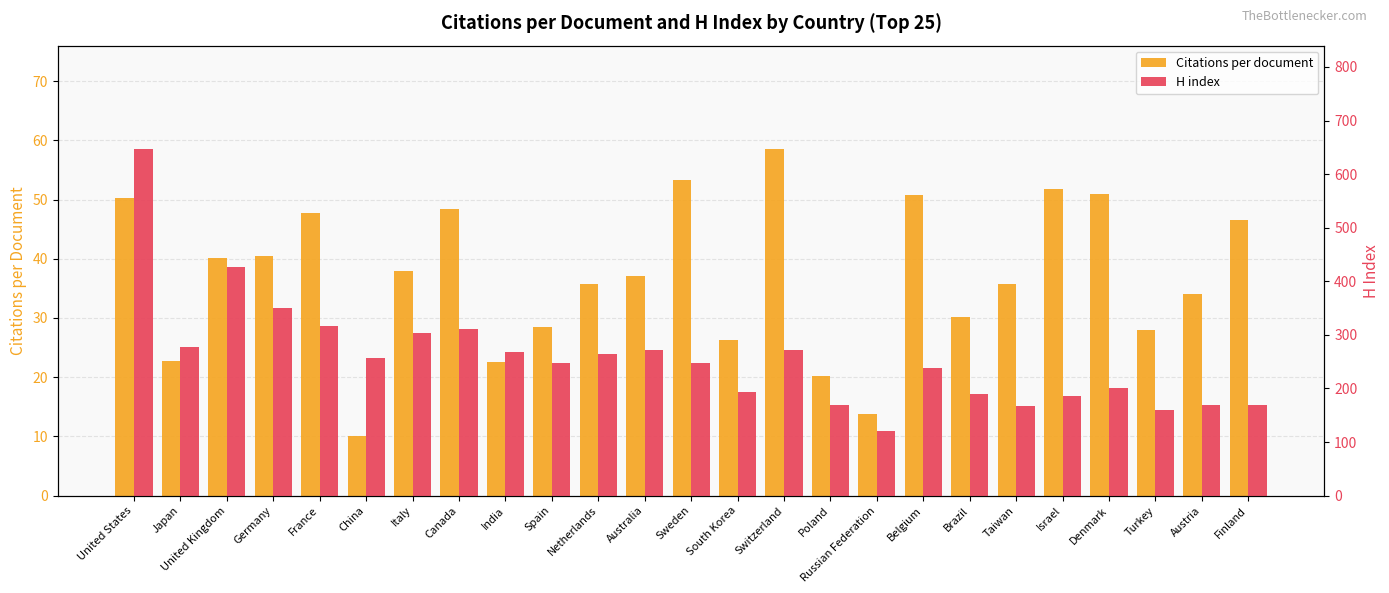

Which series changed the most between Germany and India?

H index